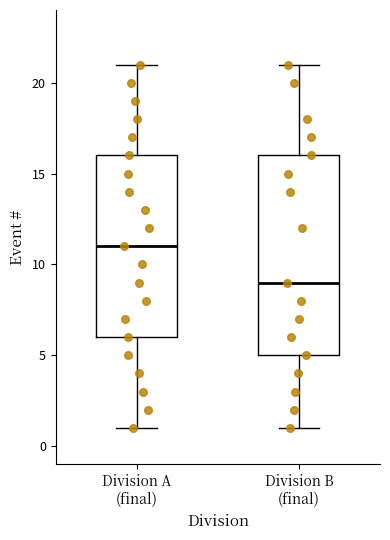

Where does the median line of the box for Division A (final) sit on the y-axis? The values are not printed on the chart, so give them approximately, as read against the axis.

11